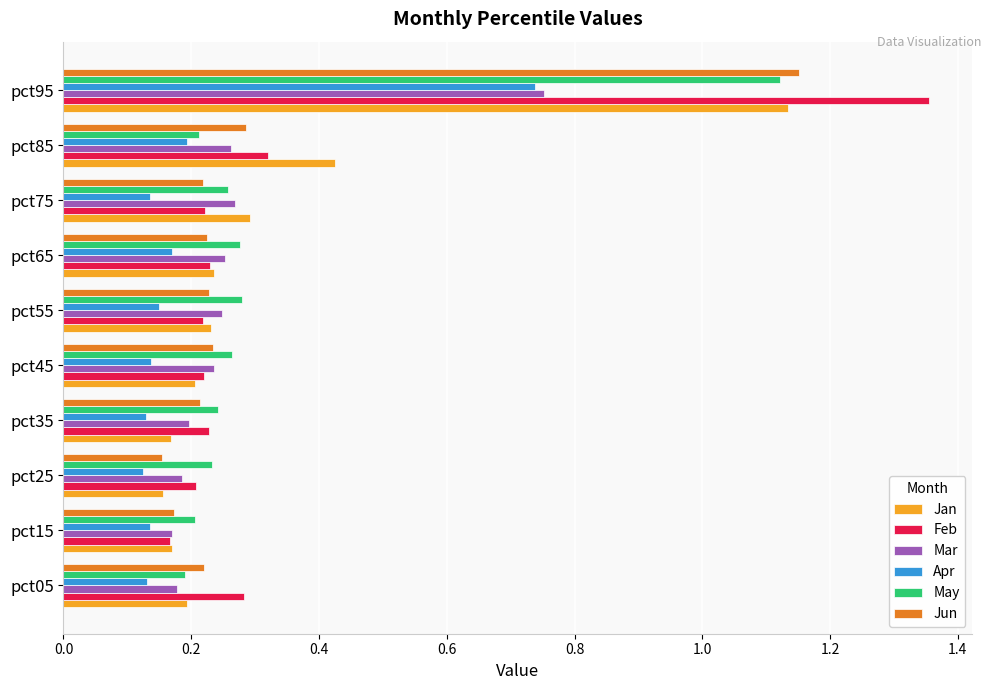

Which series changed the most between pct25 and pct85?

Jan